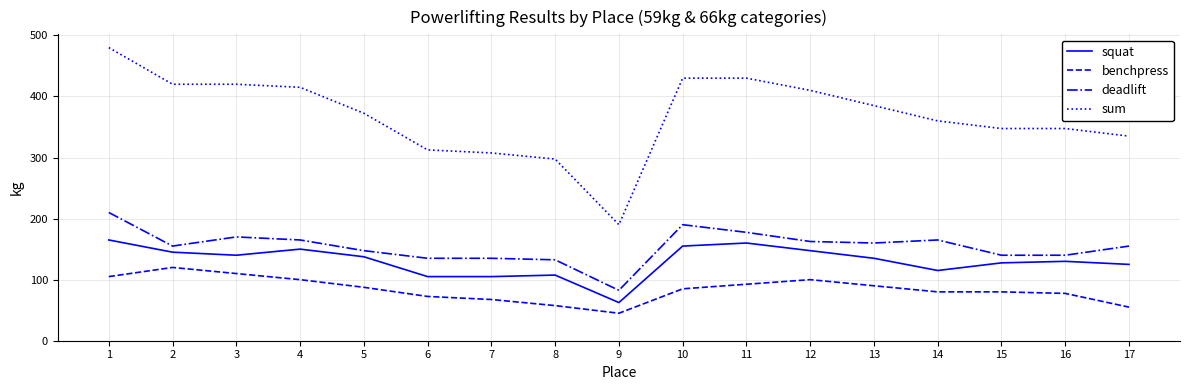

Reading left to right, list all the values displayed in this chart.

squat: 165.0	145.0	140.0	150.0	137.5	105.0	105.0	107.5	62.5	155.0	160.0	147.5	135.0	115.0	127.5	130.0	125.0
benchpress: 105.0	120.0	110.0	100.0	87.5	72.5	67.5	57.5	45.0	85.0	92.5	100.0	90.0	80.0	80.0	77.5	55.0
deadlift: 210.0	155.0	170.0	165.0	147.5	135.0	135.0	132.5	82.5	190.0	177.5	162.5	160.0	165.0	140.0	140.0	155.0
sum: 480.0	420.0	420.0	415.0	372.5	312.5	307.5	297.5	190.0	430.0	430.0	410.0	385.0	360.0	347.5	347.5	335.0